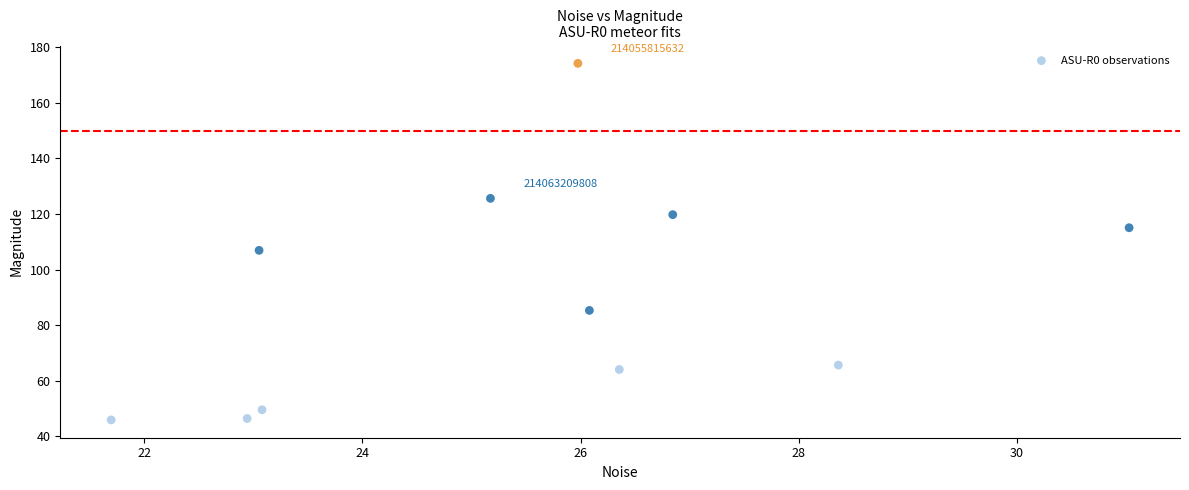

What is the average X value?

25.5